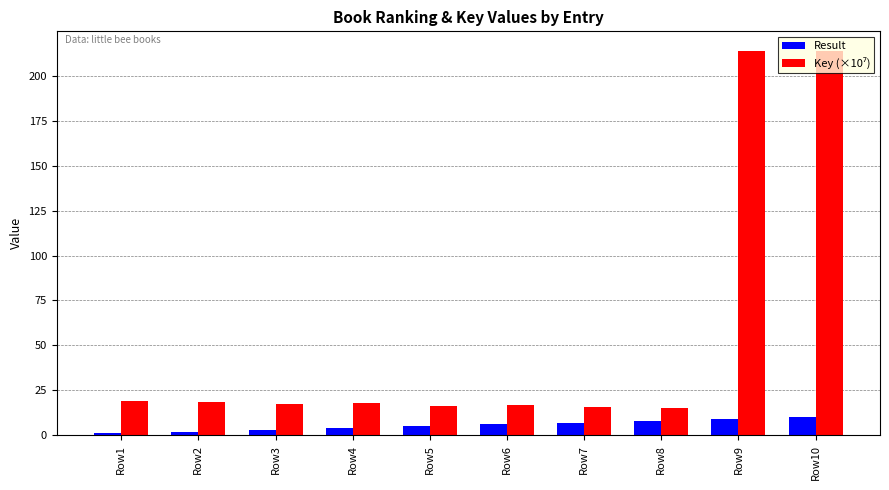

What is the total value across all series at Row8?

23.4